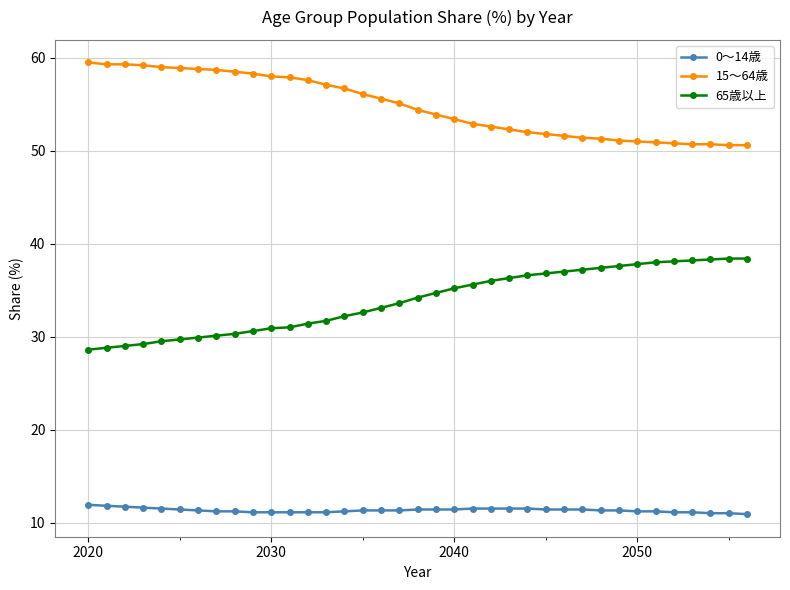

What is the value of the 0～14歳 point at the 20th from the left?

11.4